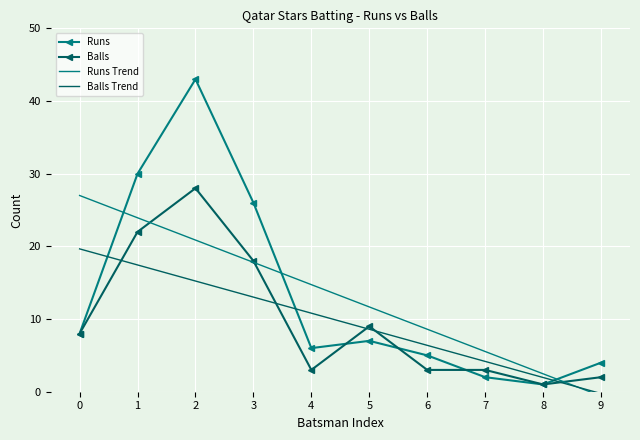

After their last crossing, which series has the higher values: Balls Trend or Balls?

Balls